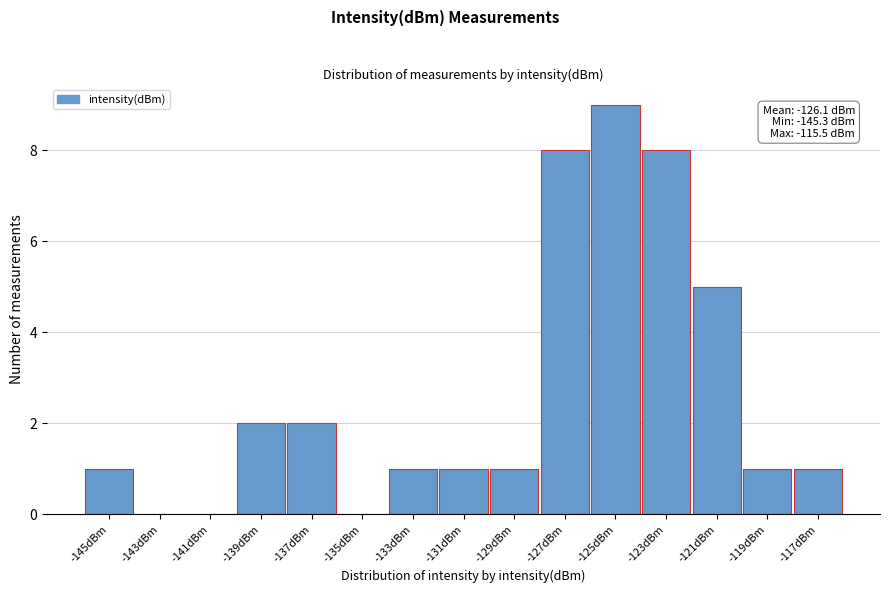

Reading left to right, list all the values displayed in this chart.

-145dBm=1	-143dBm=0	-141dBm=0	-139dBm=2	-137dBm=2	-135dBm=0	-133dBm=1	-131dBm=1	-129dBm=1	-127dBm=8	-125dBm=9	-123dBm=8	-121dBm=5	-119dBm=1	-117dBm=1